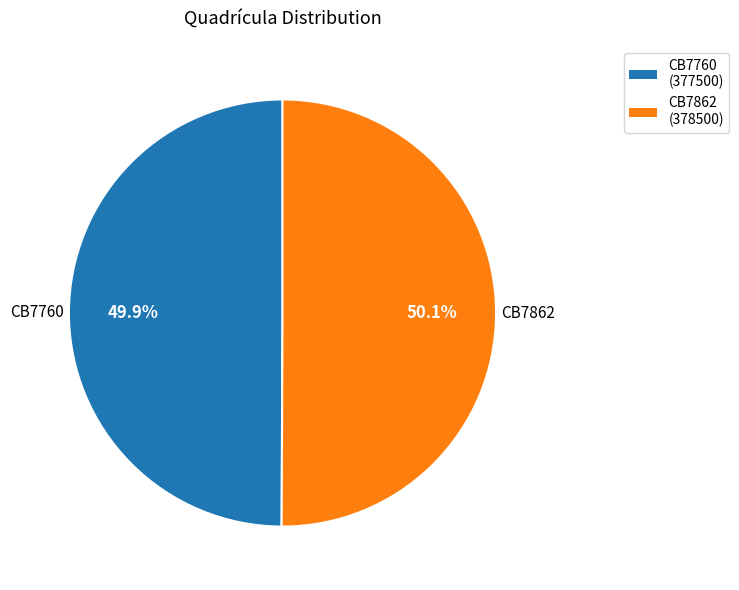

What is the ratio of the value at CB7760 to the value at CB7862?

1.0